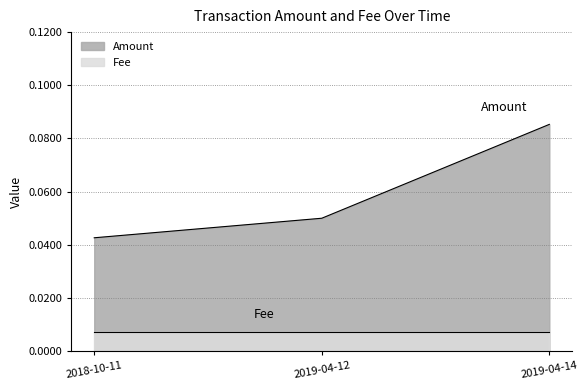

True or false: the data shows 0.1 at 2018-10-11.

False